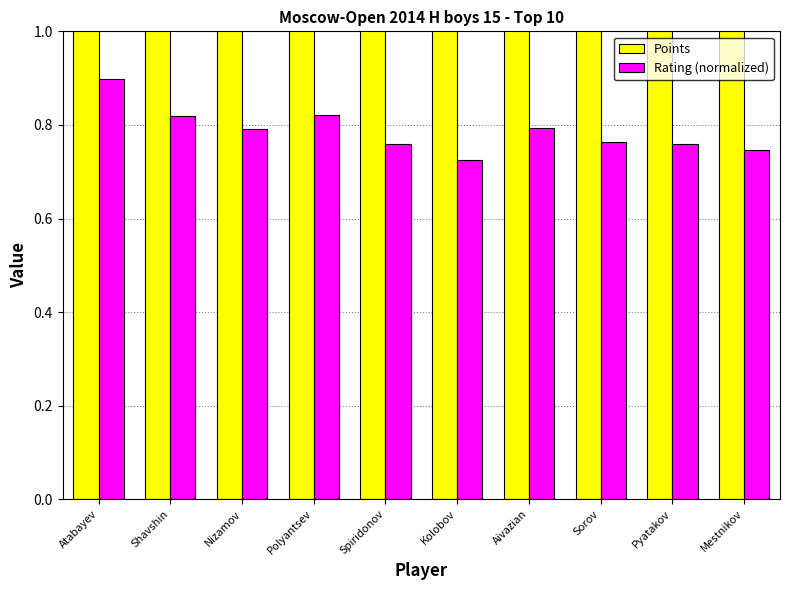

At Pyatakov, list the series in order from largest to smallest.

Points, Rating (normalized)